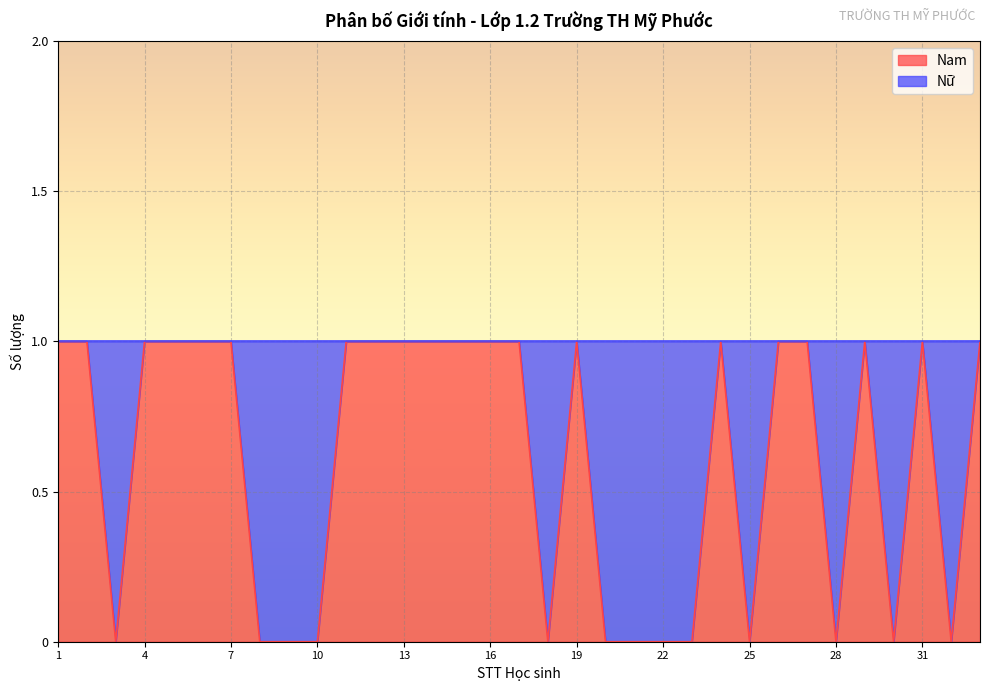

How many interior local peaks (higher than both neighbors) does the data have?

4